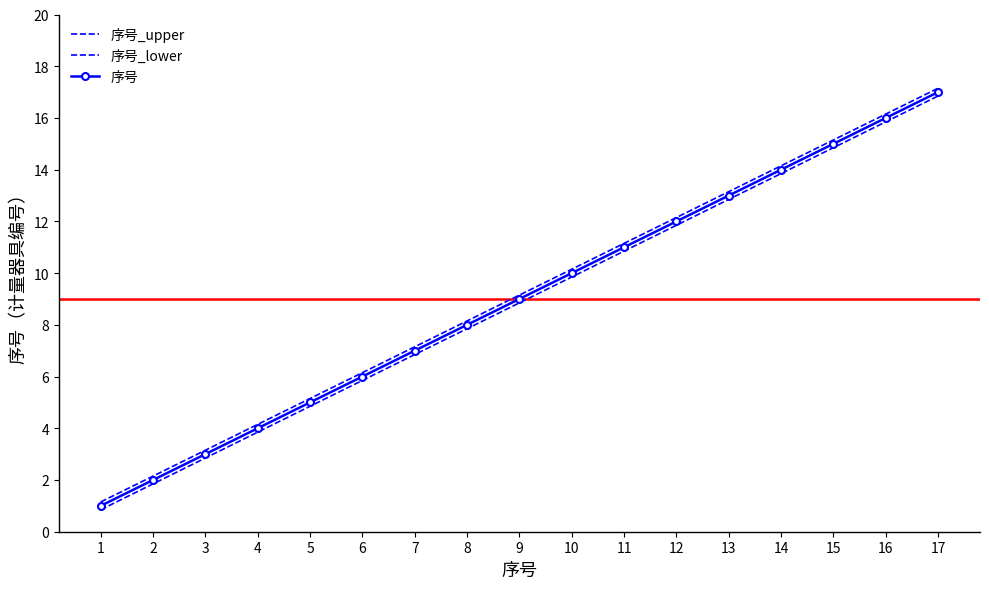

At which label does 序号 reach its minimum?

1